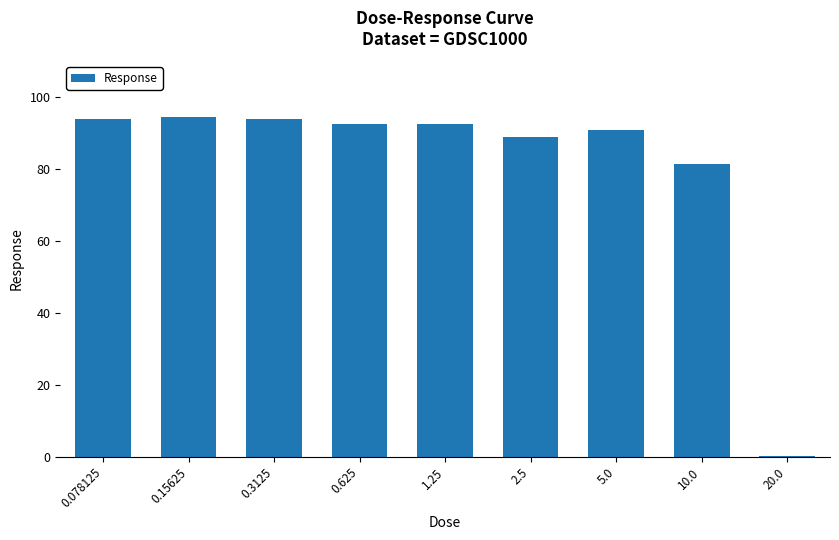

At which label is the value closest to 47?

10.0